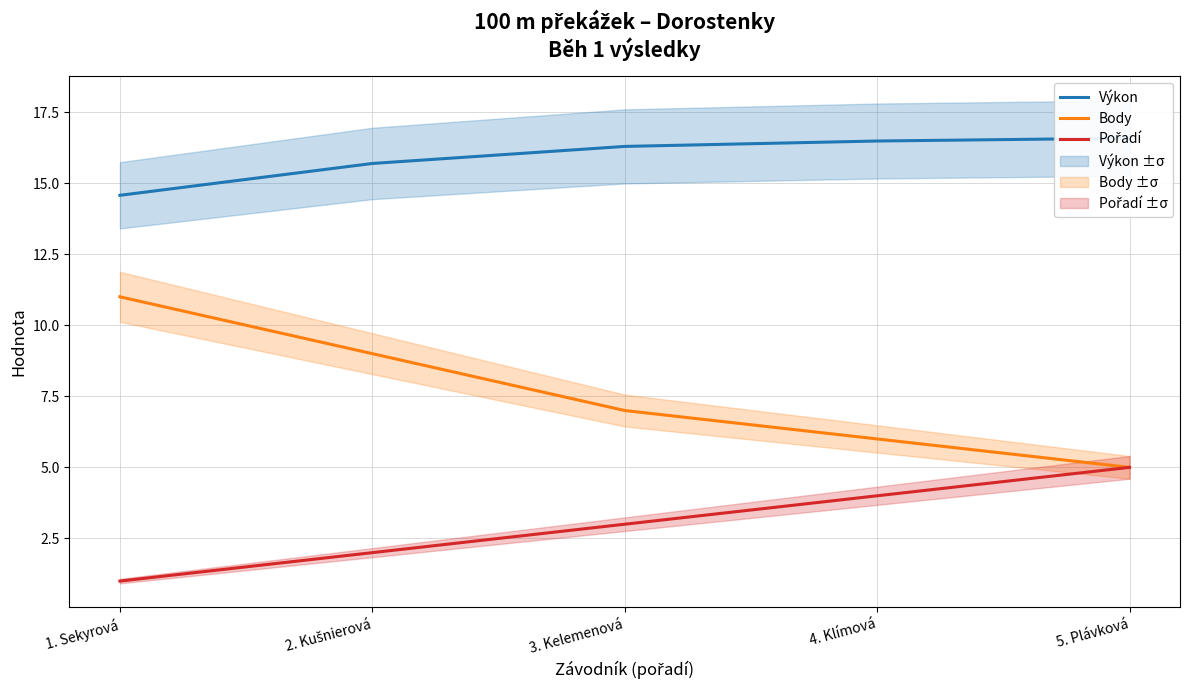

How many values in the Výkon series exceed 16?

3